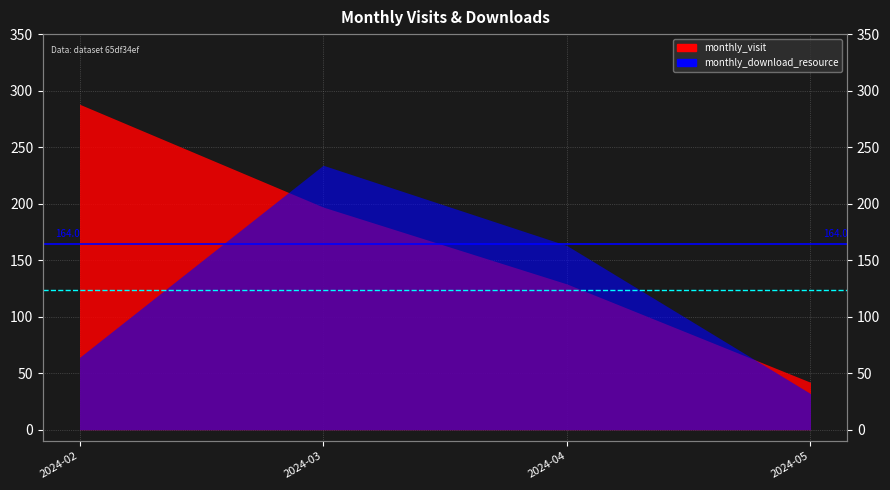

What is the value of the Avg Download (123.25) point at the 2nd from the left?

123.2